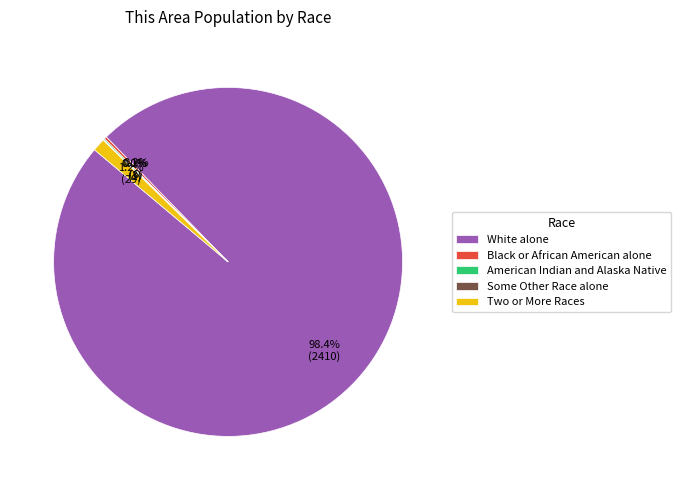

Which category has the biggest portion of the pie?

White alone